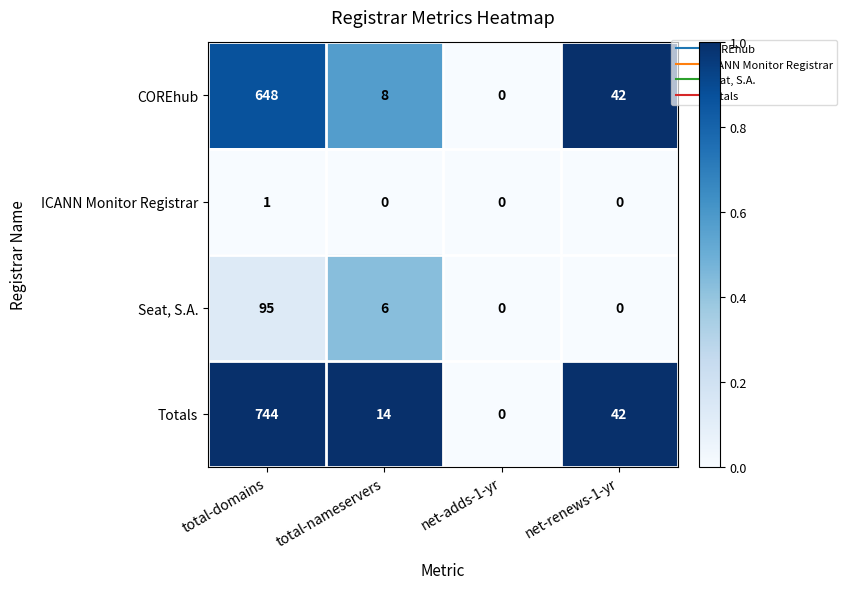

What is the difference between the highest and lowest values at total-domains?

743